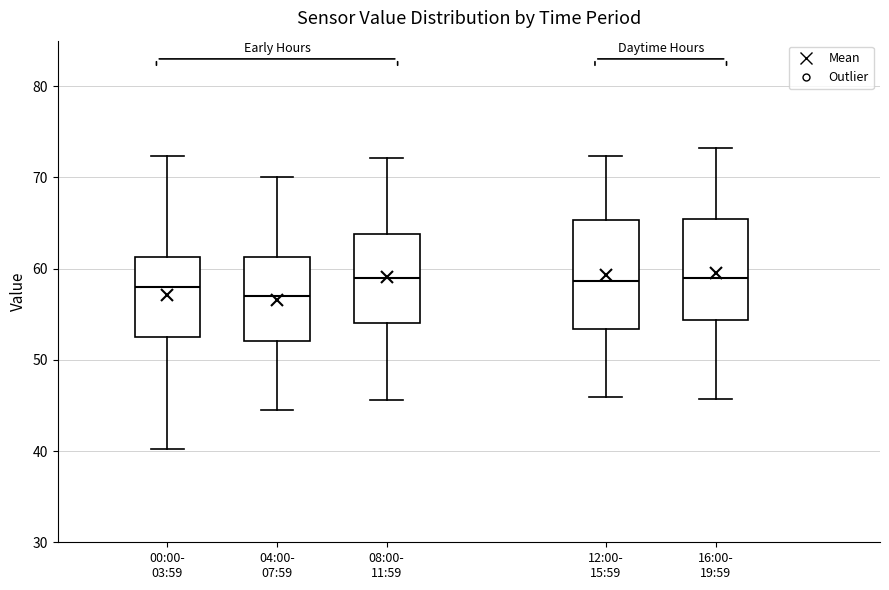

Reading left to right, transcribe this box plot: for each box, give where its median line is, the range the box spans, and where its two whiskers end, as read against the y-axis. The values are not printed on the chart, so give them approximately, as read against the axis.

00:00- 03:59: median 58, box 53 to 61, whiskers 40 to 72
04:00- 07:59: median 57, box 52 to 61, whiskers 45 to 70
08:00- 11:59: median 59, box 54 to 64, whiskers 46 to 72
12:00- 15:59: median 59, box 53 to 65, whiskers 46 to 72
16:00- 19:59: median 59, box 54 to 65, whiskers 46 to 73